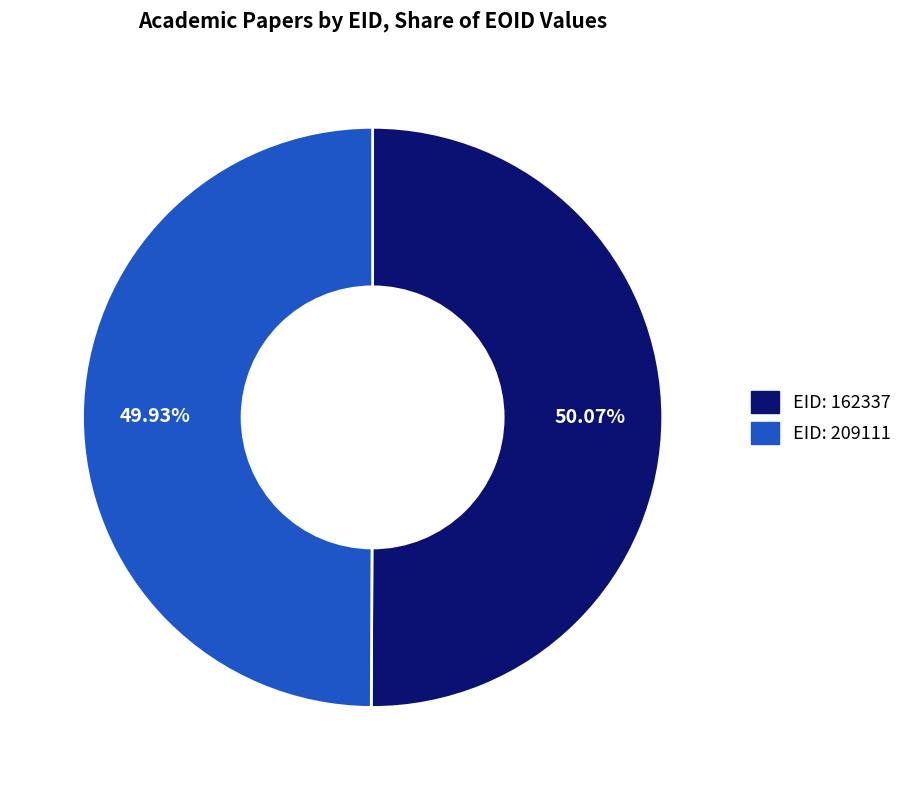

Is there a majority slice in this chart?

Yes